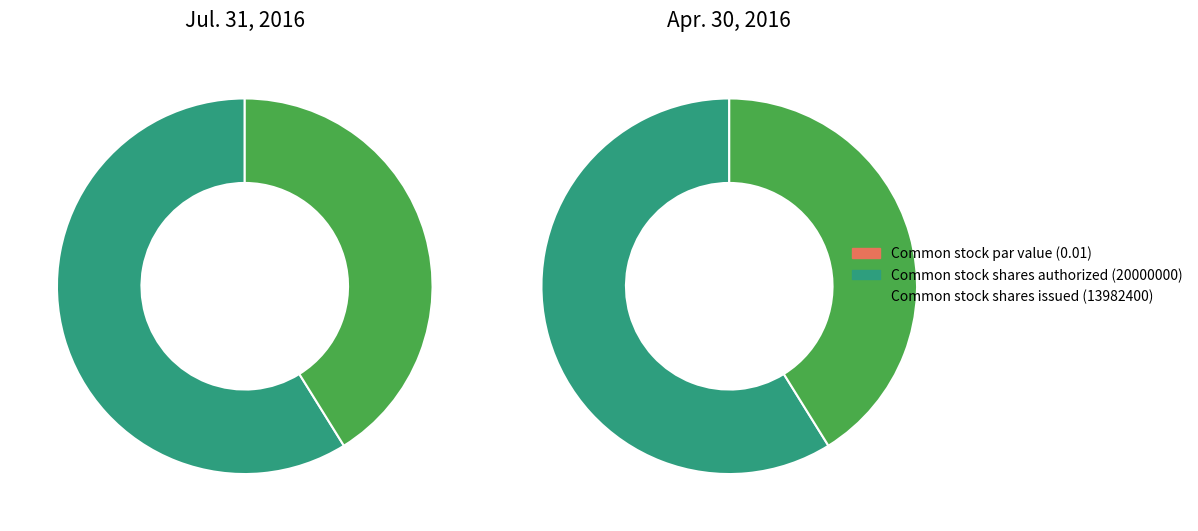

What is the smallest slice in the pie chart?

Common stock par value (0.01)